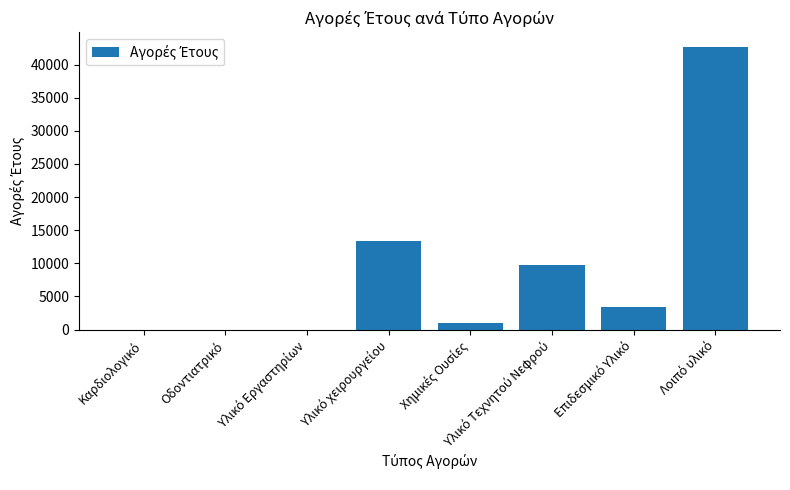

What is the greatest value displayed?

42718.9